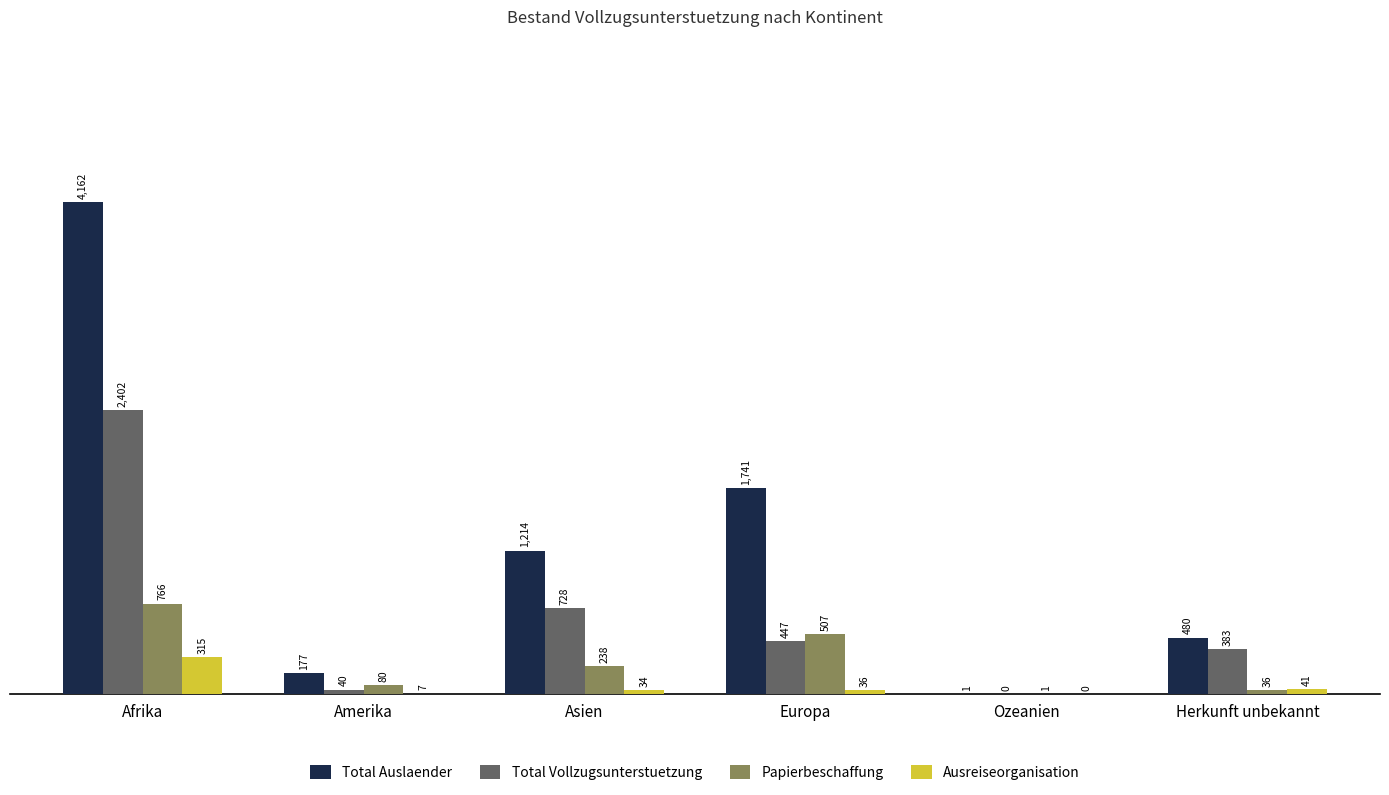

The value of Papierbeschaffung at Amerika is 80. True or false?

True